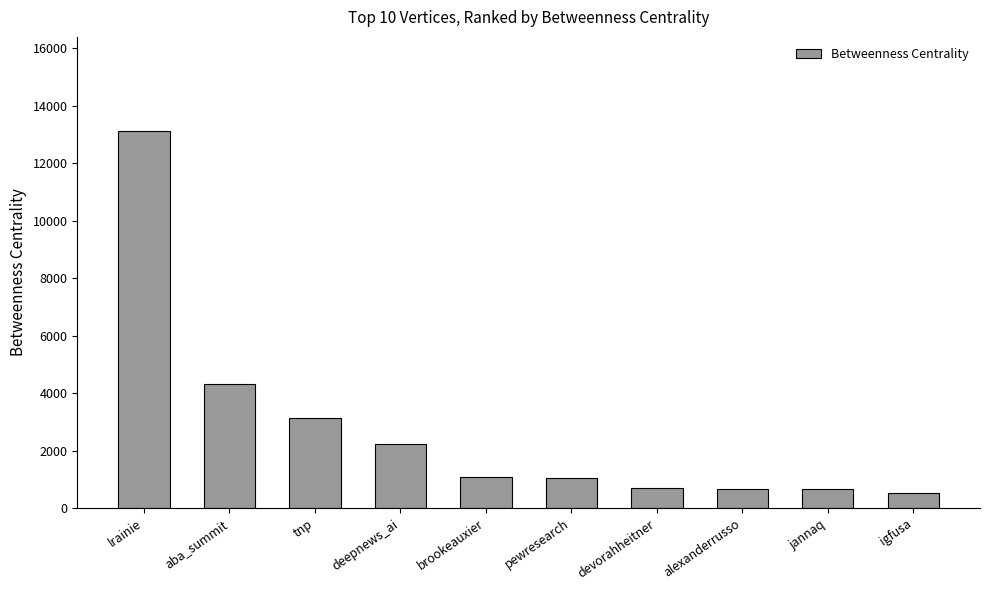

At which label is the value closest to 6812?

aba_summit